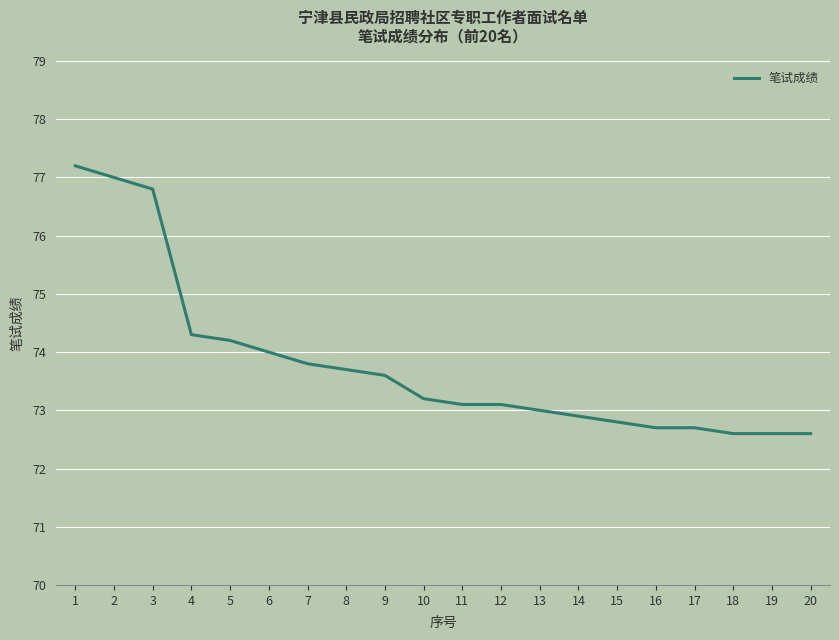

Reading right to left, extract all data points from this chart.

20=72.6	19=72.6	18=72.6	17=72.7	16=72.7	15=72.8	14=72.9	13=73.0	12=73.1	11=73.1	10=73.2	9=73.6	8=73.7	7=73.8	6=74.0	5=74.2	4=74.3	3=76.8	2=77.0	1=77.2